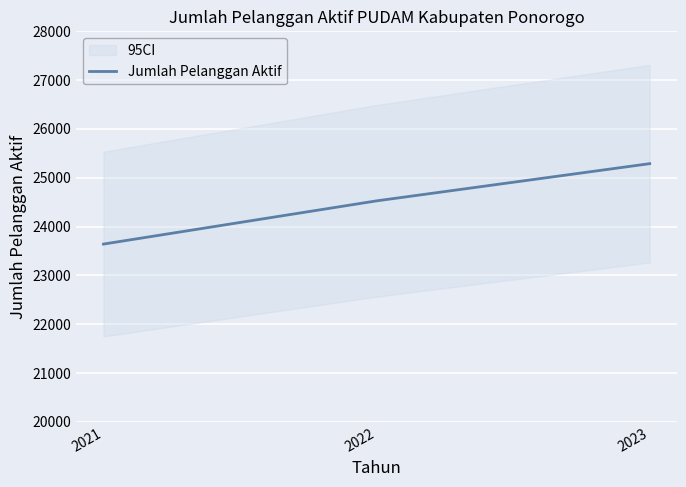

At which category does the chart reach its minimum across all series?

2021